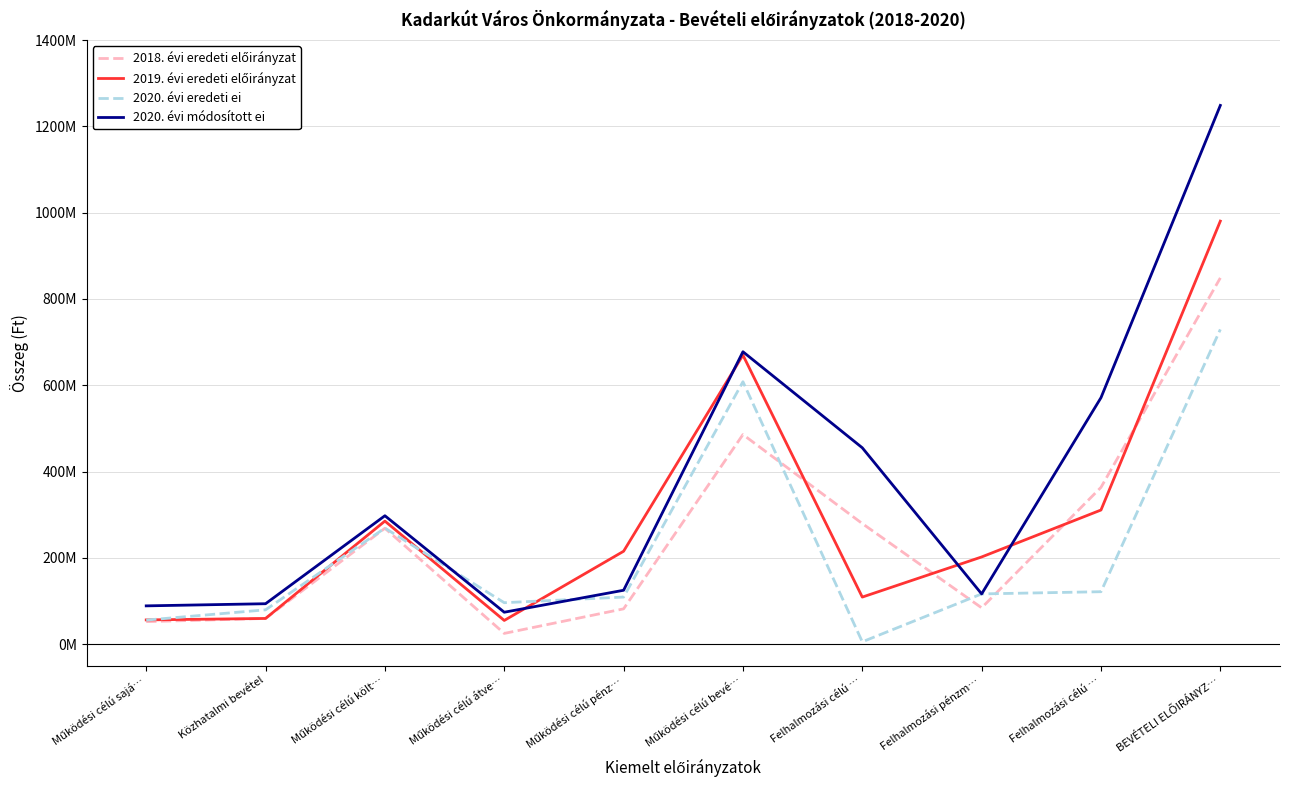

Does the chart have visible grid lines?

Yes